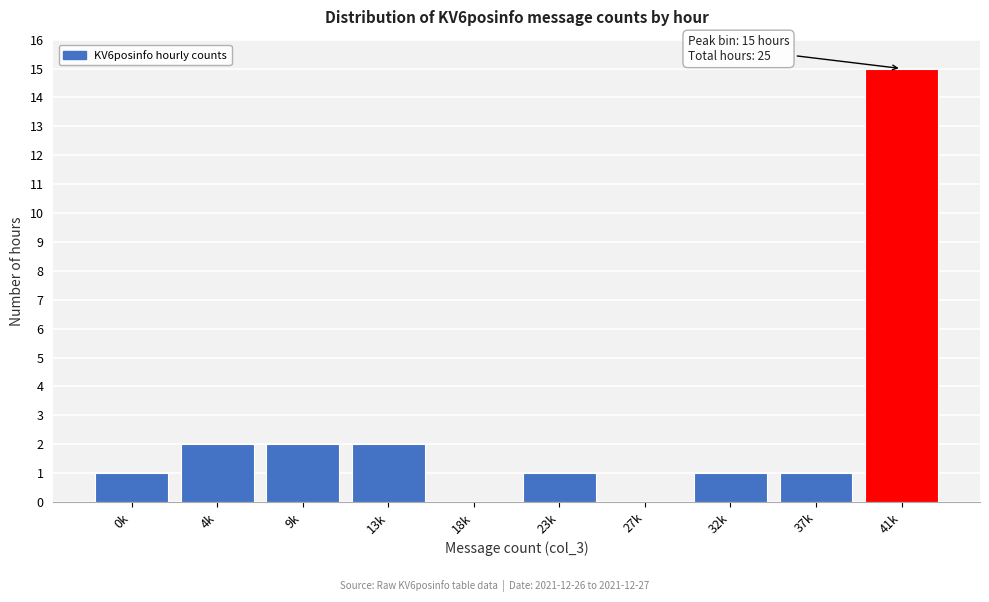

Reading left to right, list all the values displayed in this chart.

0k=1	4k=2	9k=2	13k=2	18k=0	23k=1	27k=0	32k=1	37k=1	41k=15